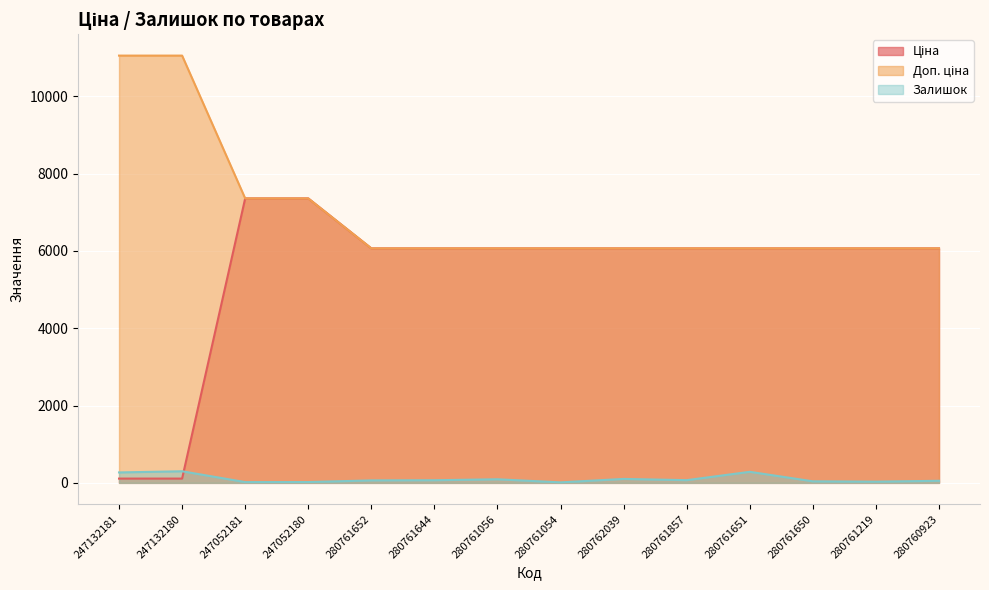

Rank the series at 280761644 from highest to lowest value.

Ціна, Доп. ціна, Залишок